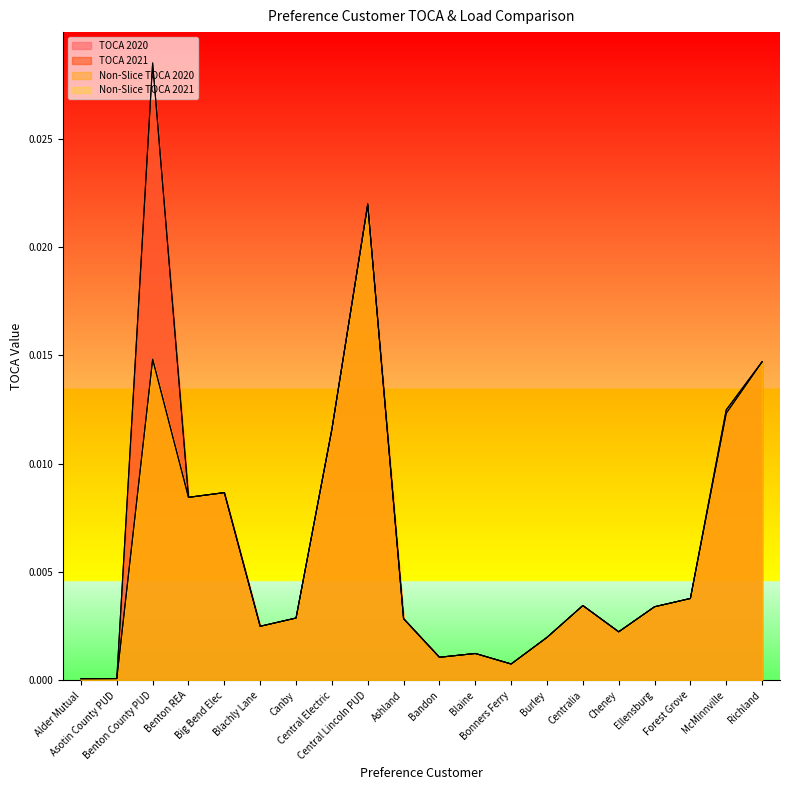

At which label does Non-Slice TOCA 2020 reach its minimum?

Alder Mutual